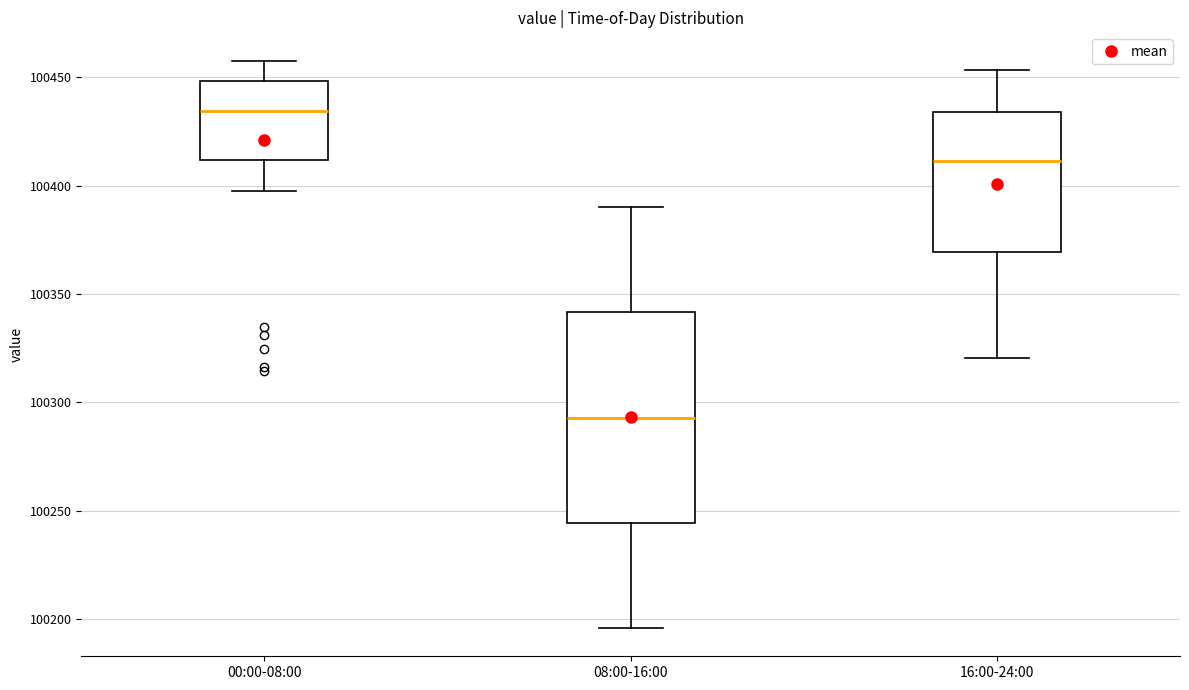

Which box has the lowest median line?

08:00-16:00